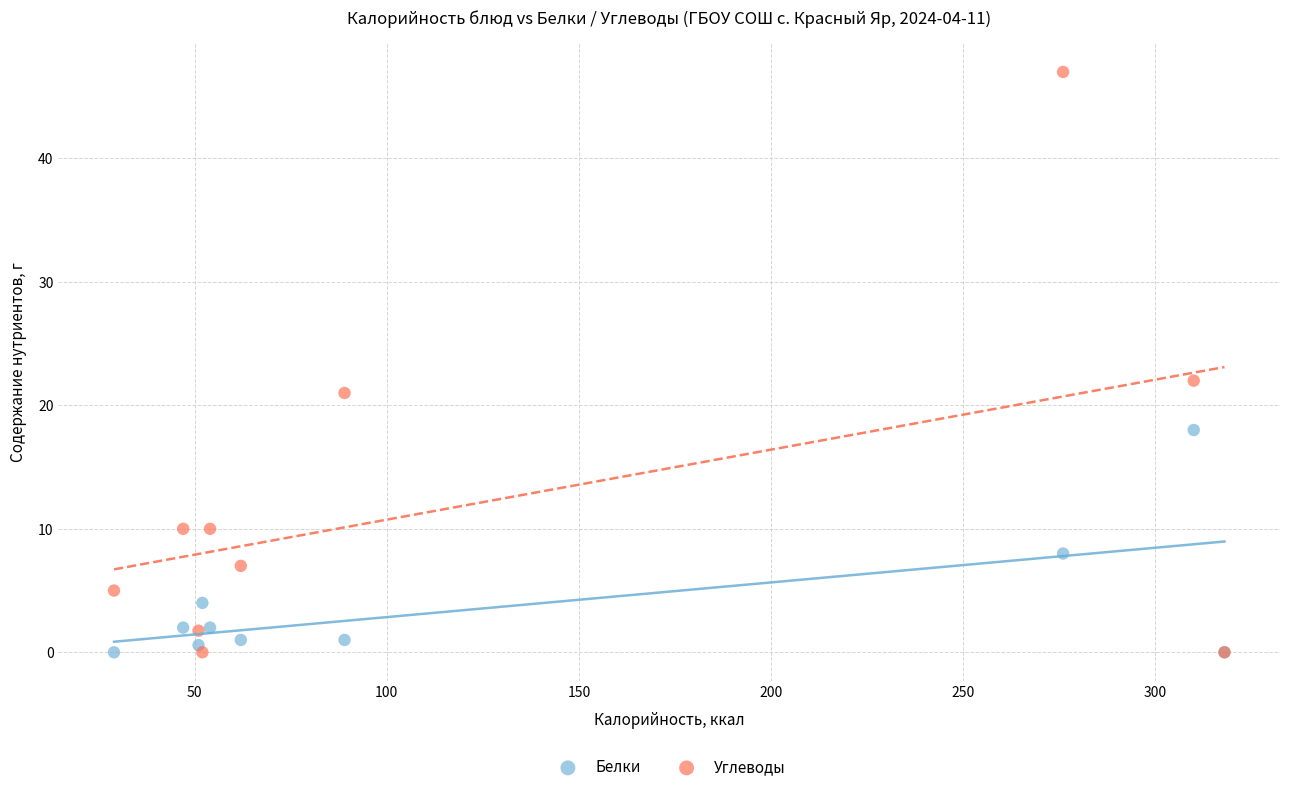

Across all series, what Y value is closest to 23?

22.0